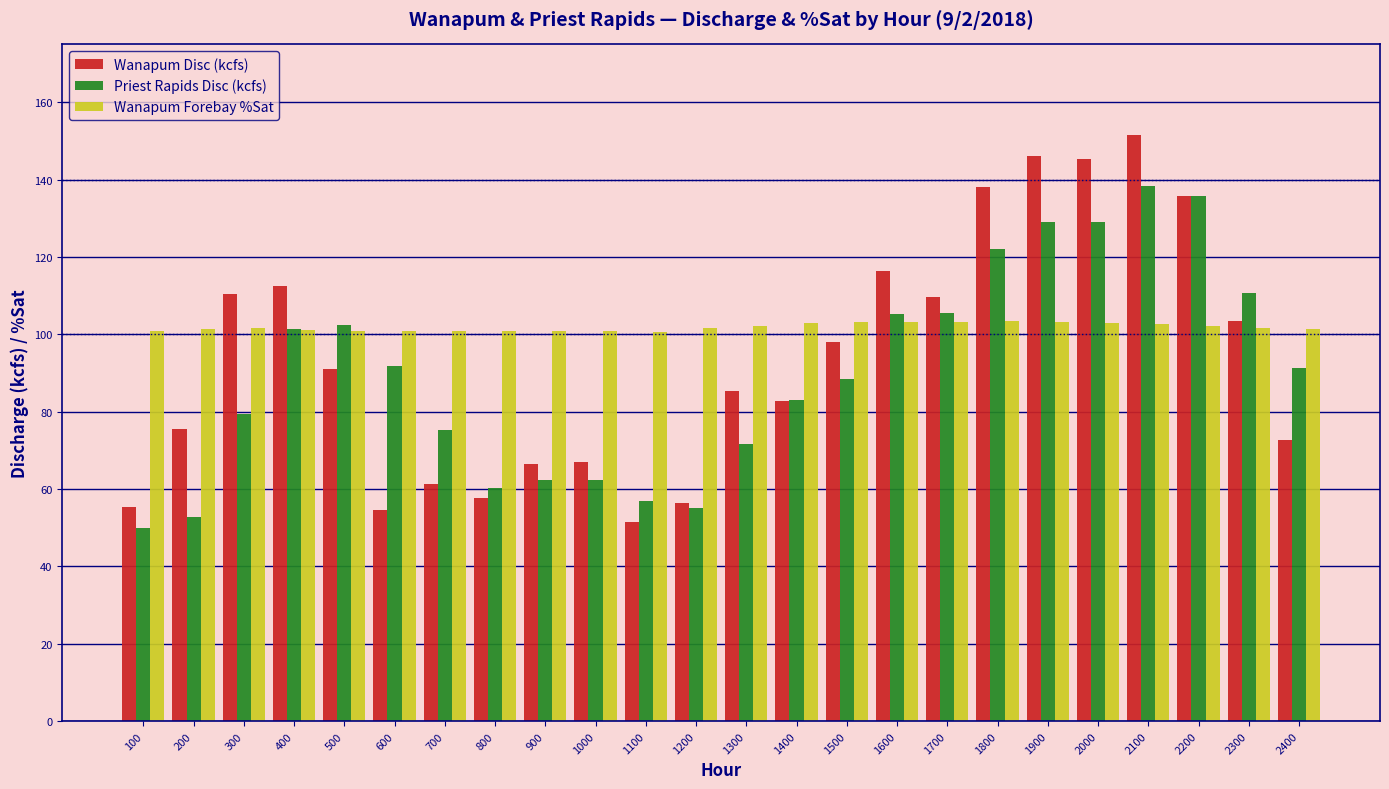

Does the chart contain stacked bars?

No